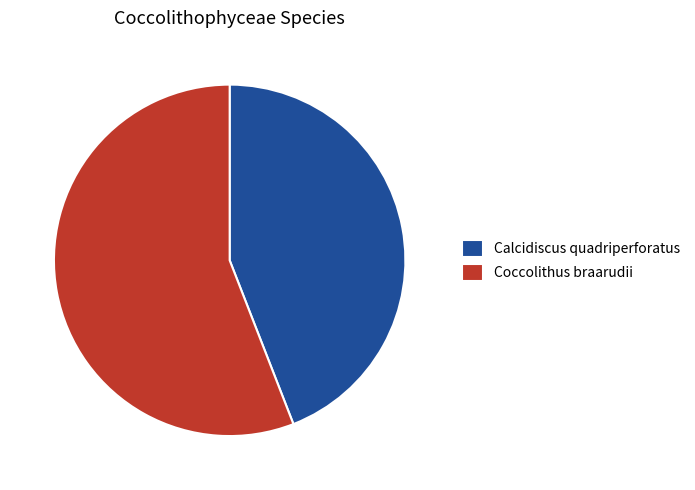

Rank the categories by value from lowest to highest.

Calcidiscus quadriperforatus, Coccolithus braarudii